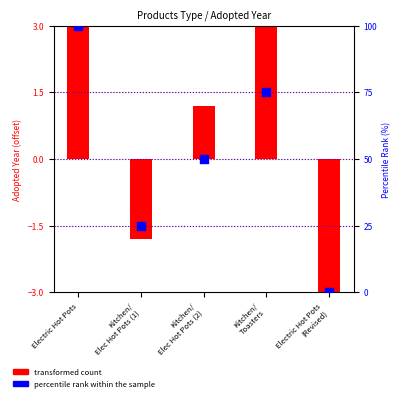

Which series has the largest total across all categories?

percentile rank within the sample